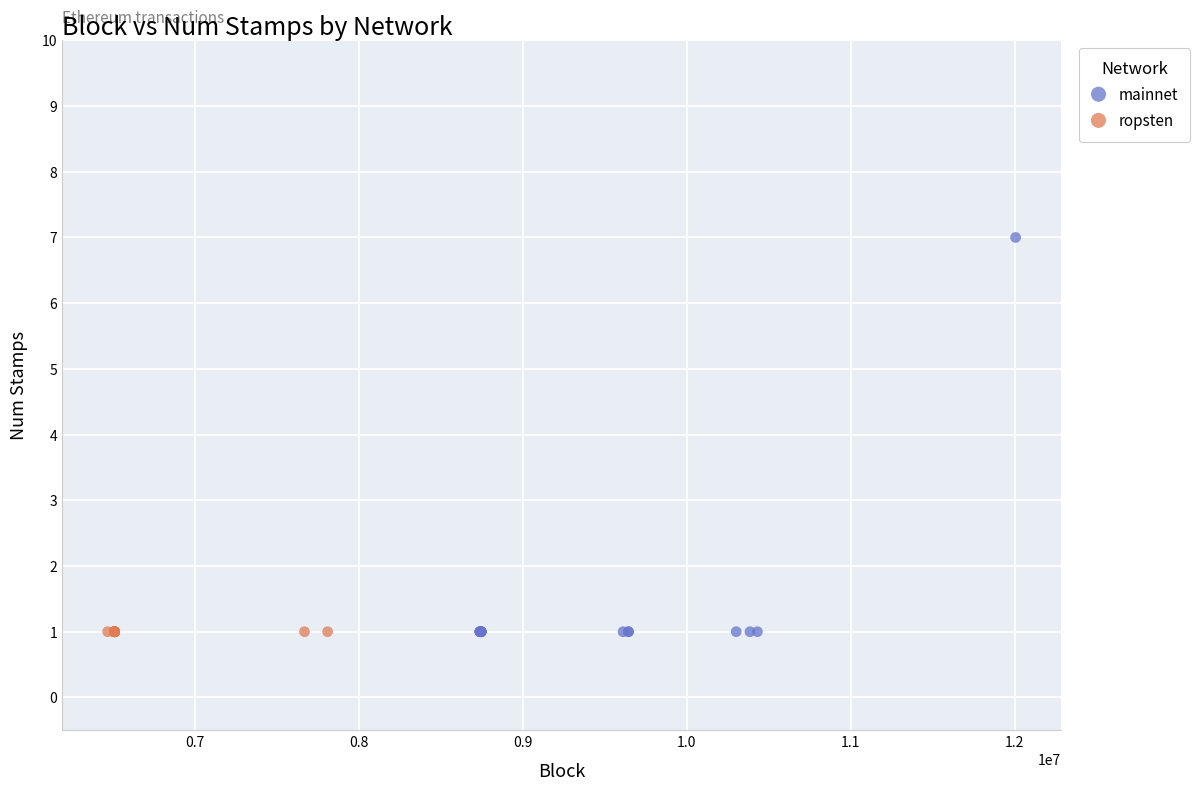

Which series contains the highest Y value?

mainnet